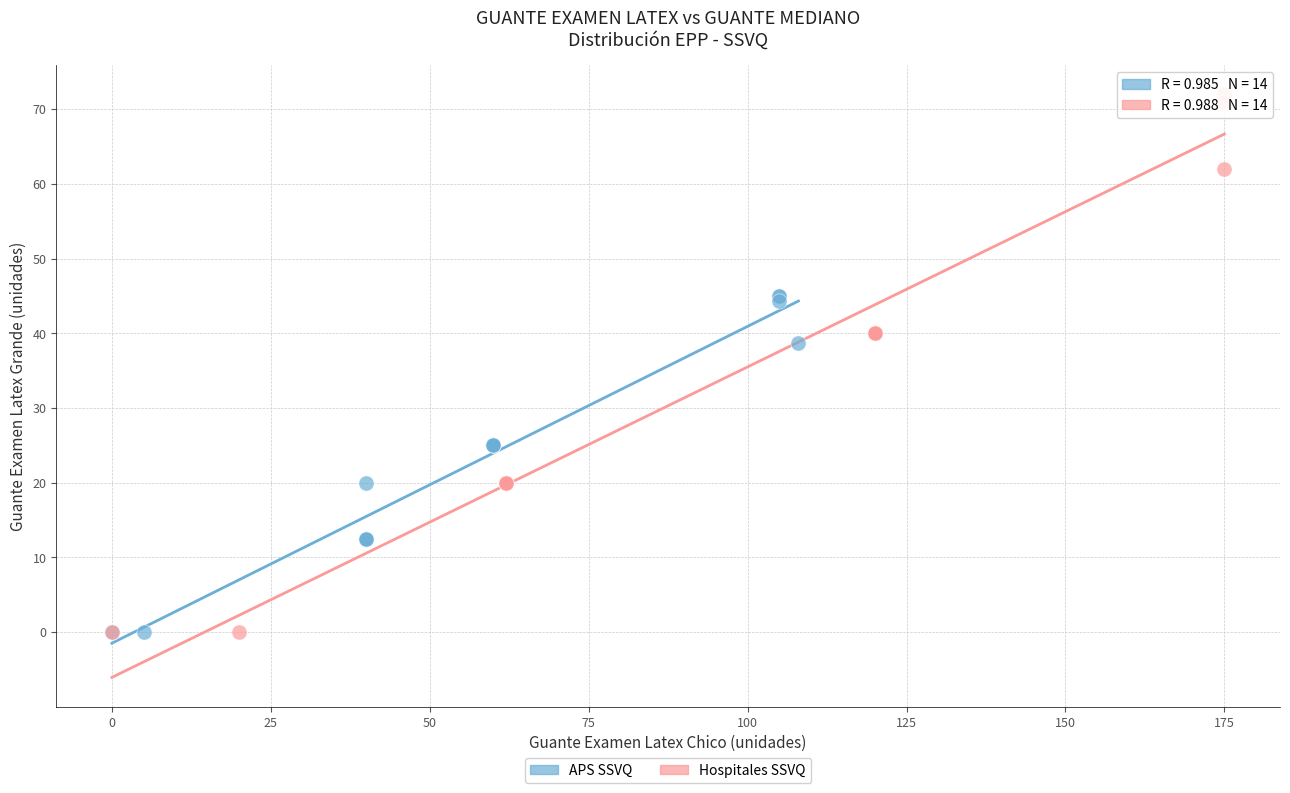

Which series reaches the maximum Y coordinate?

Hospitales SSVQ